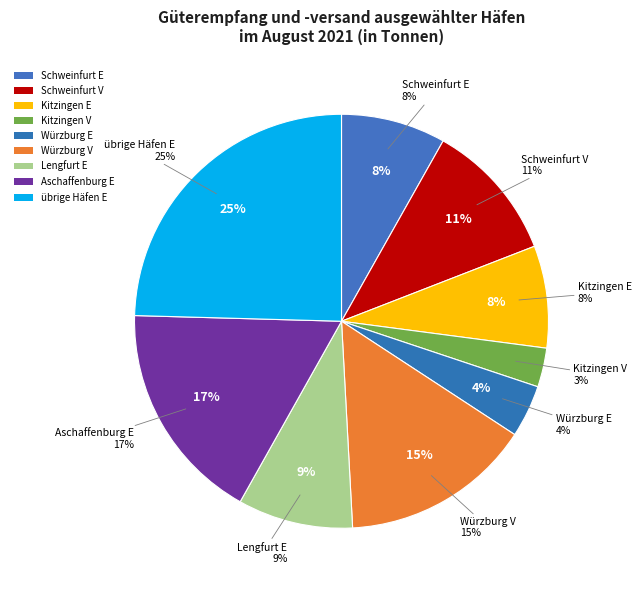

What is the total percentage of Lengfurt E and Aschaffenburg E?

26.3%